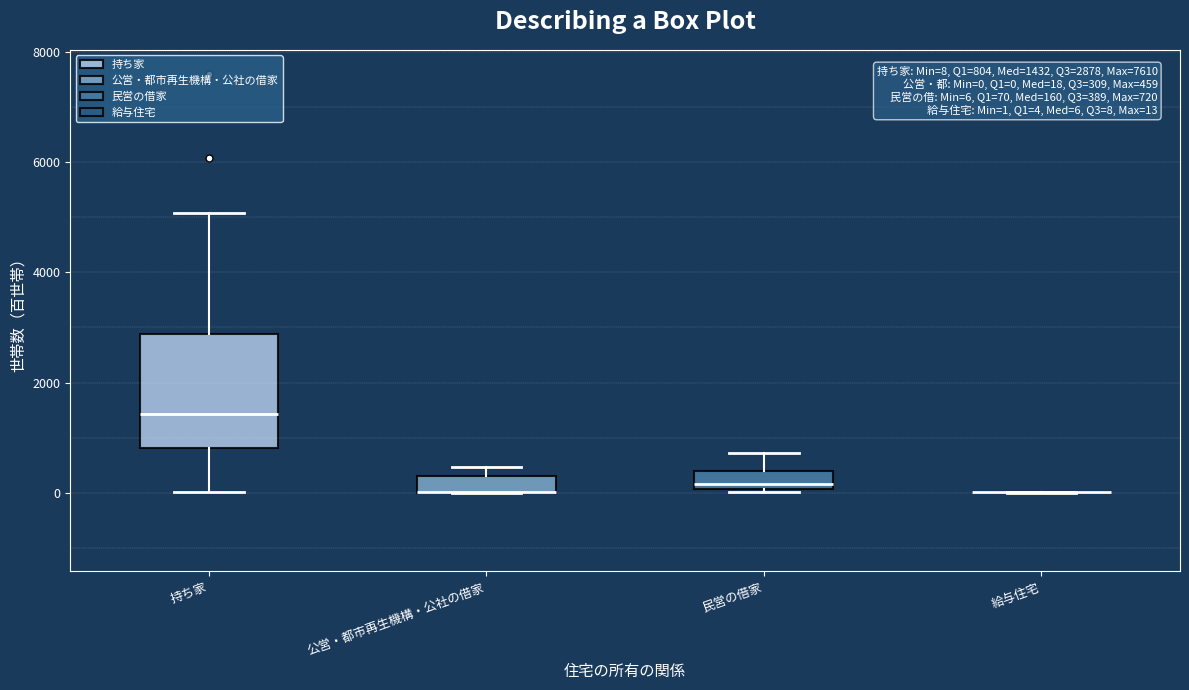

Comparing the boxes themselves (not the whiskers), which one is the tallest?

持ち家